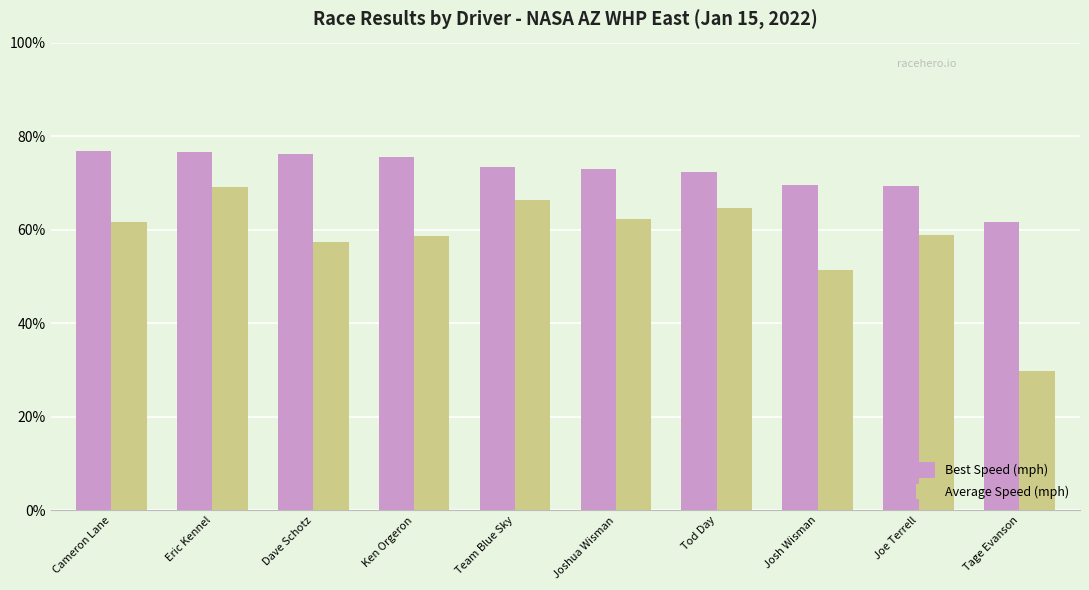

How many series are shown in this chart?

2